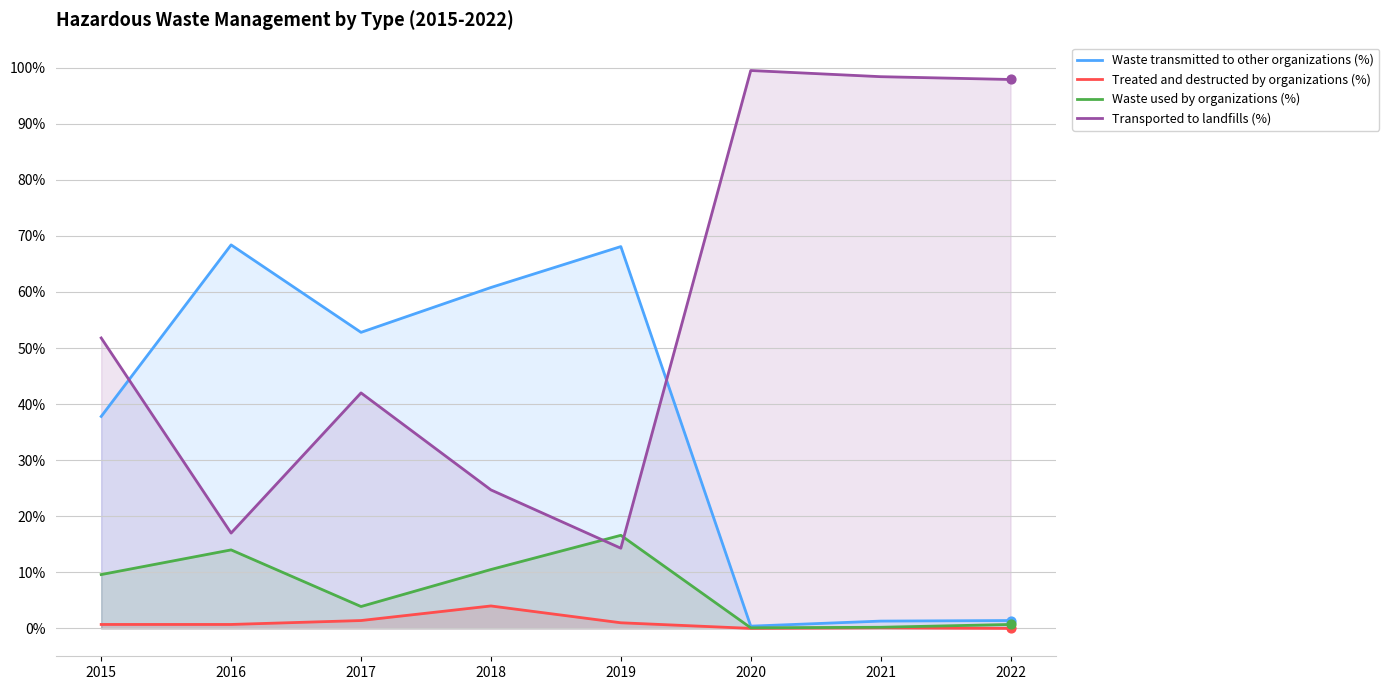

Which series contains the highest Y value?

Transported to landfills (%)